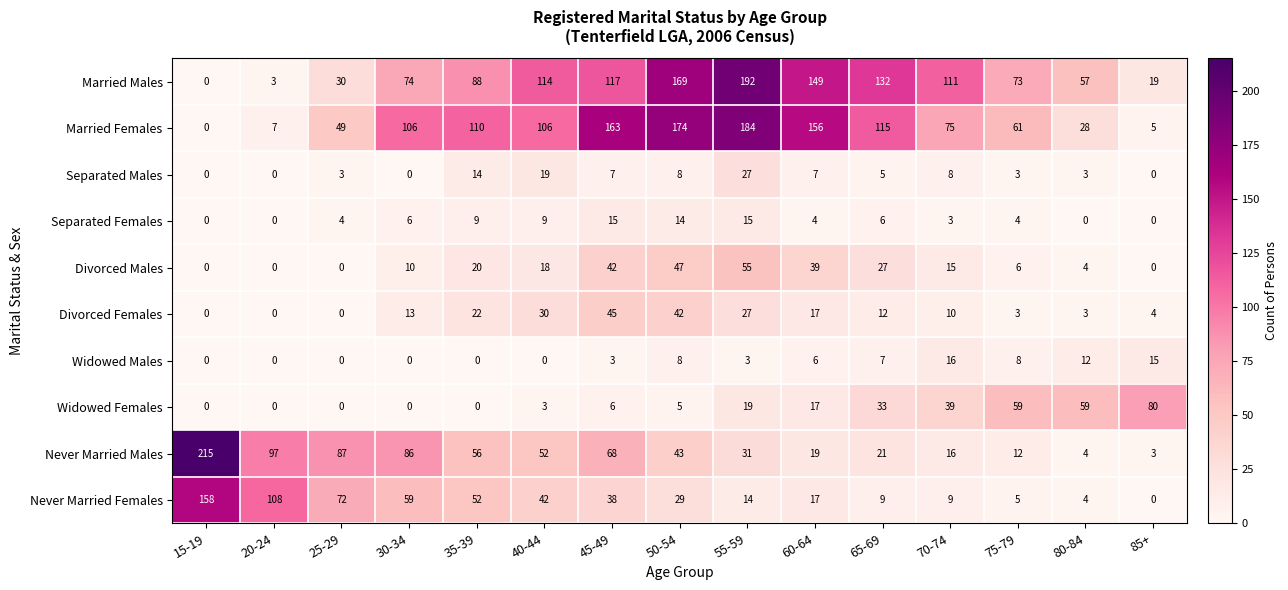

What is the total value across all series at 60-64?

431